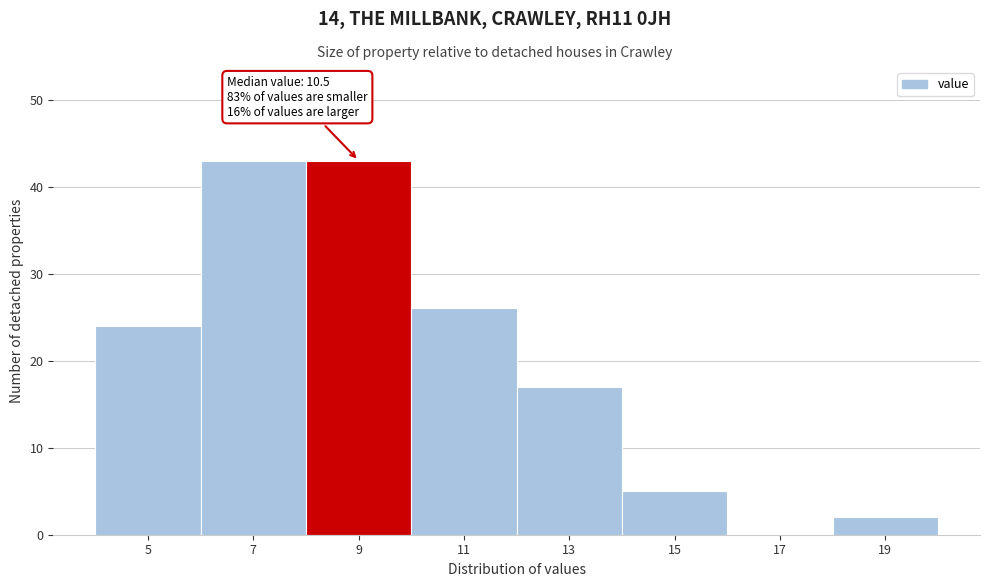

Reading right to left, transcribe all the data shown in this chart.

19=2	17=0	15=5	13=17	11=26	9=43	7=43	5=24